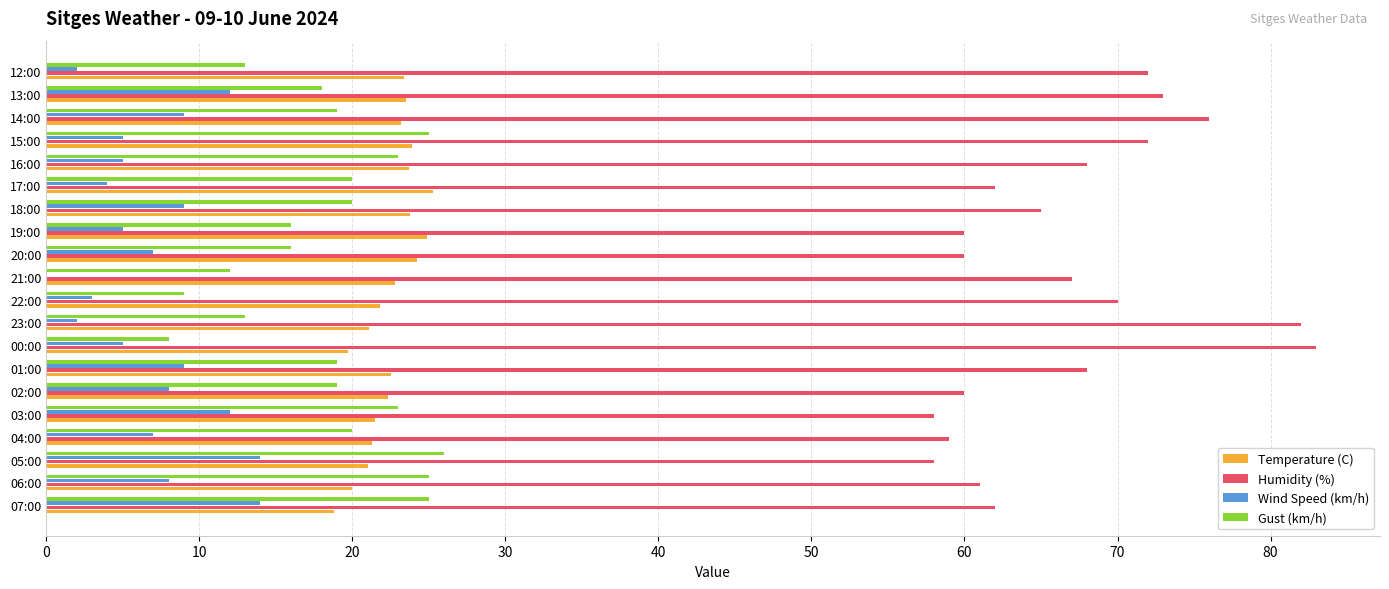

What is the total value across all series at 22:00?

103.8